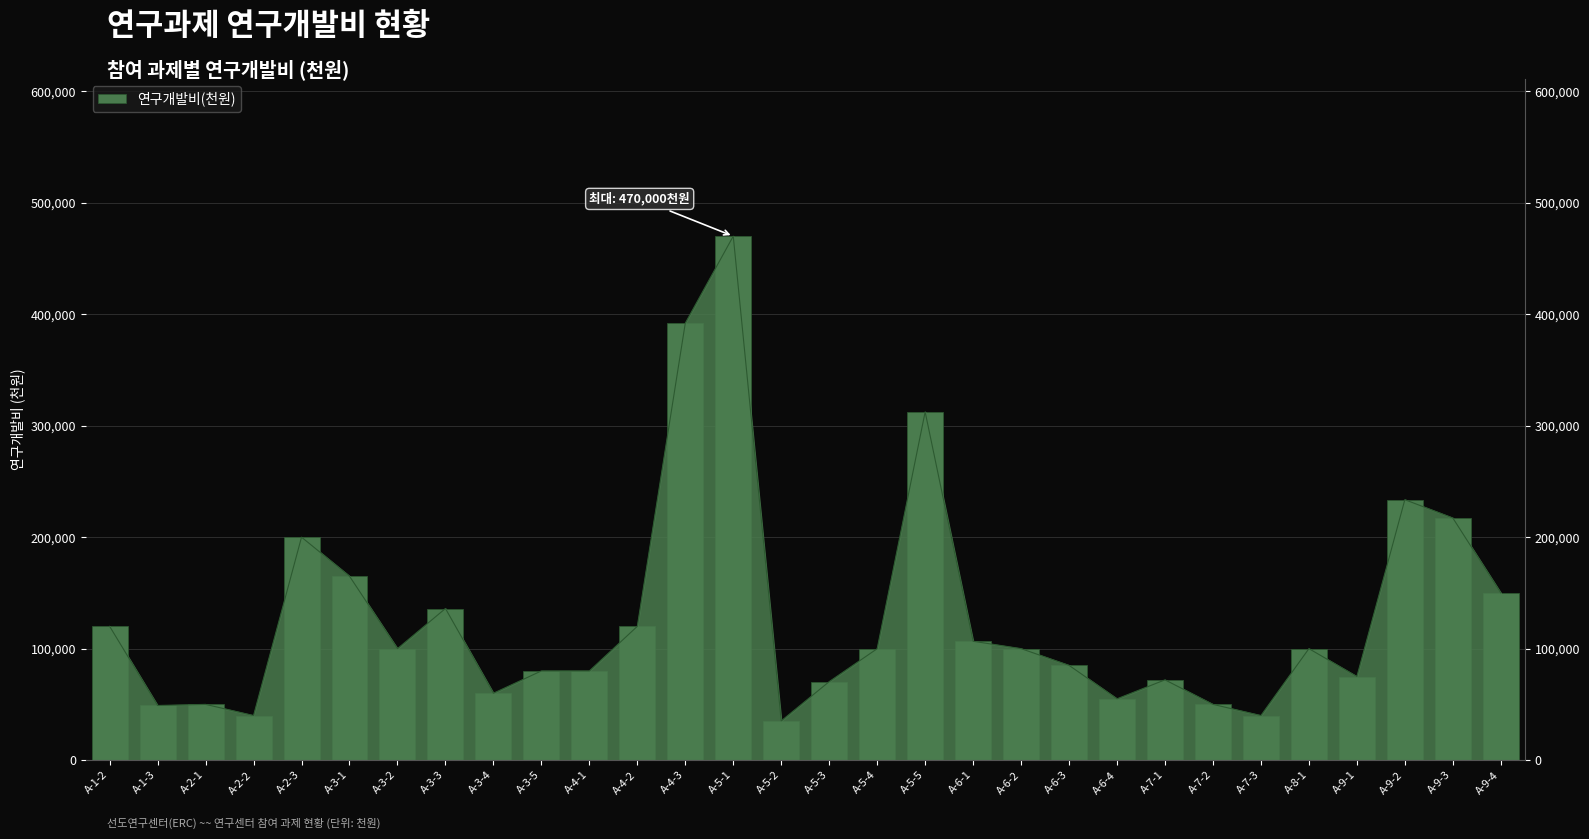

List the labels in order of value, largest first.

A-5-1, A-4-3, A-5-5, A-9-2, A-9-3, A-2-3, A-3-1, A-9-4, A-3-3, A-1-2, A-4-2, A-6-1, A-3-2, A-6-2, A-8-1, A-5-4, A-6-3, A-3-5, A-4-1, A-9-1, A-7-1, A-5-3, A-3-4, A-6-4, A-2-1, A-7-2, A-1-3, A-2-2, A-7-3, A-5-2